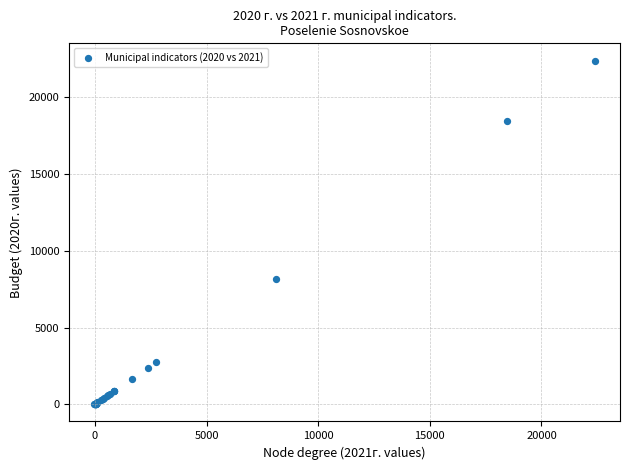

What Y value in the scatter plot is closest to 11197?

8129.7